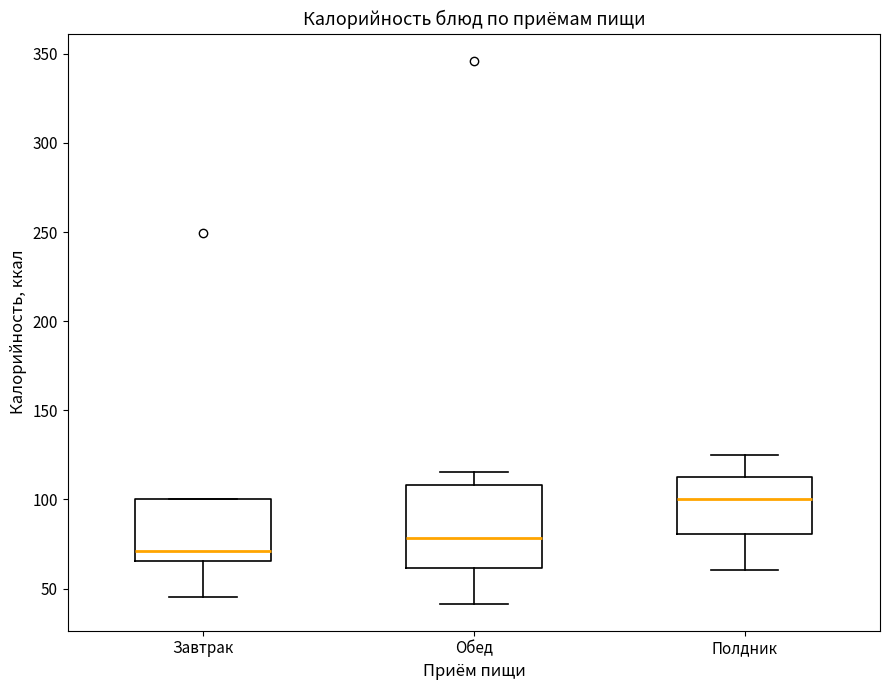

Which box's median line is the lowest?

Завтрак